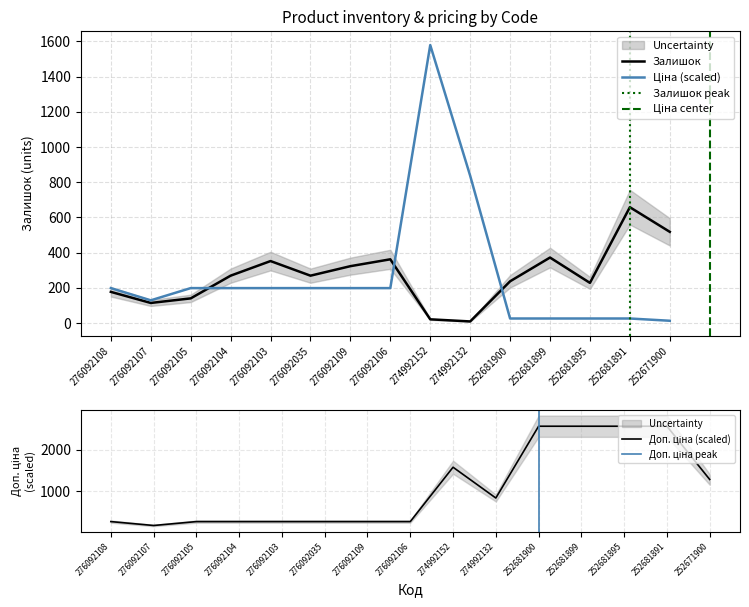

What is the spread (max minus min) of values at 274992152?

1558.1